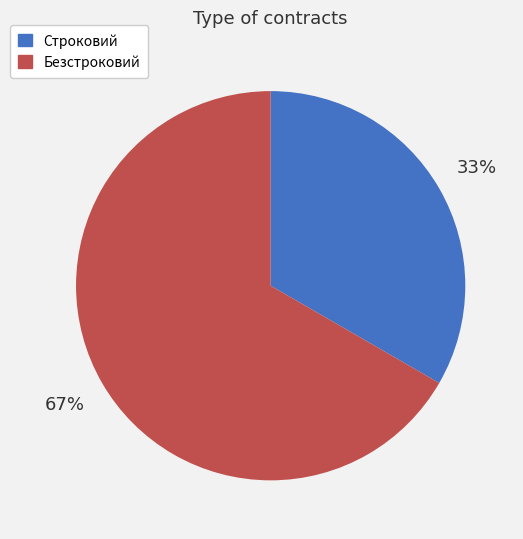

How many segments does this pie chart have?

2